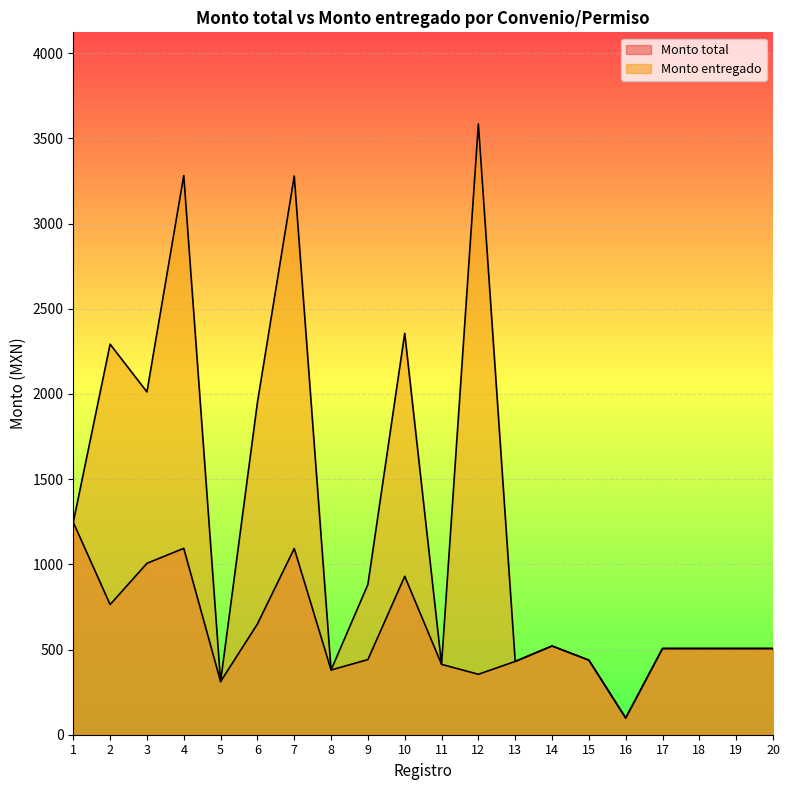

How many interior local valleys does the Monto entregado series have?

6